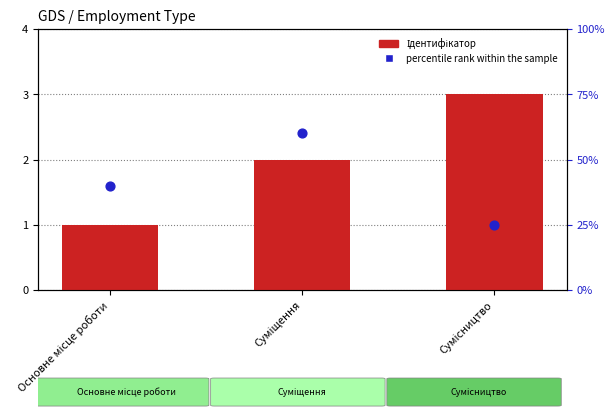

Is the value of percentile rank within the sample at Суміщення greater than the value of Ідентифікатор at Суміщення?

Yes